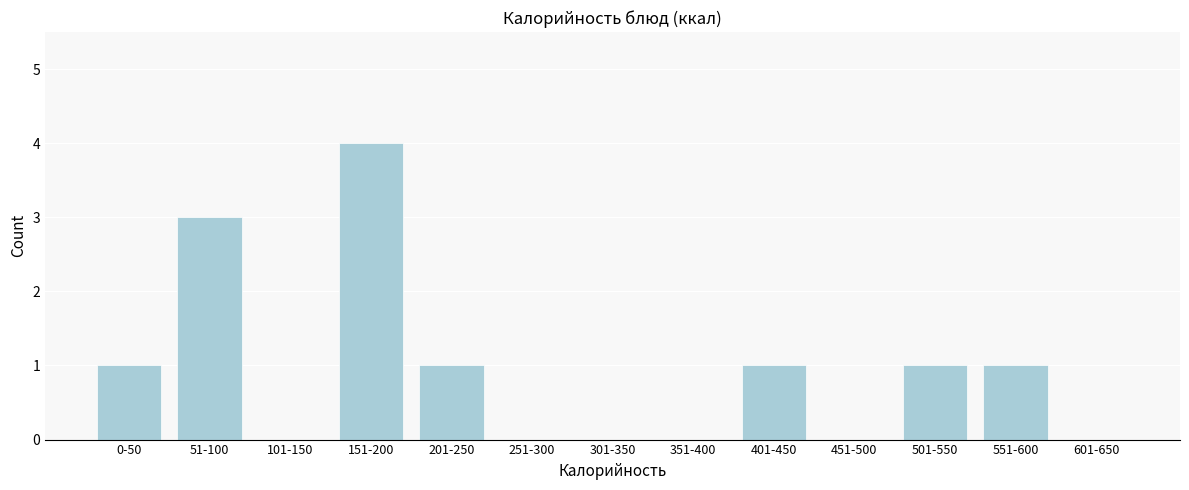

Reading left to right, extract all data points from this chart.

0-50=1	51-100=3	101-150=0	151-200=4	201-250=1	251-300=0	301-350=0	351-400=0	401-450=1	451-500=0	501-550=1	551-600=1	601-650=0